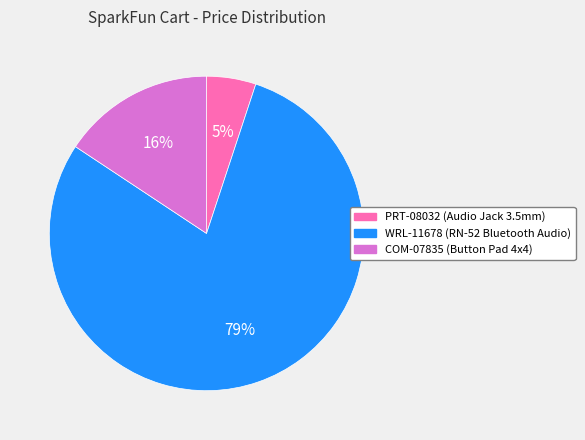

Which category accounts for the majority?

WRL-11678 (RN-52 Bluetooth Audio)